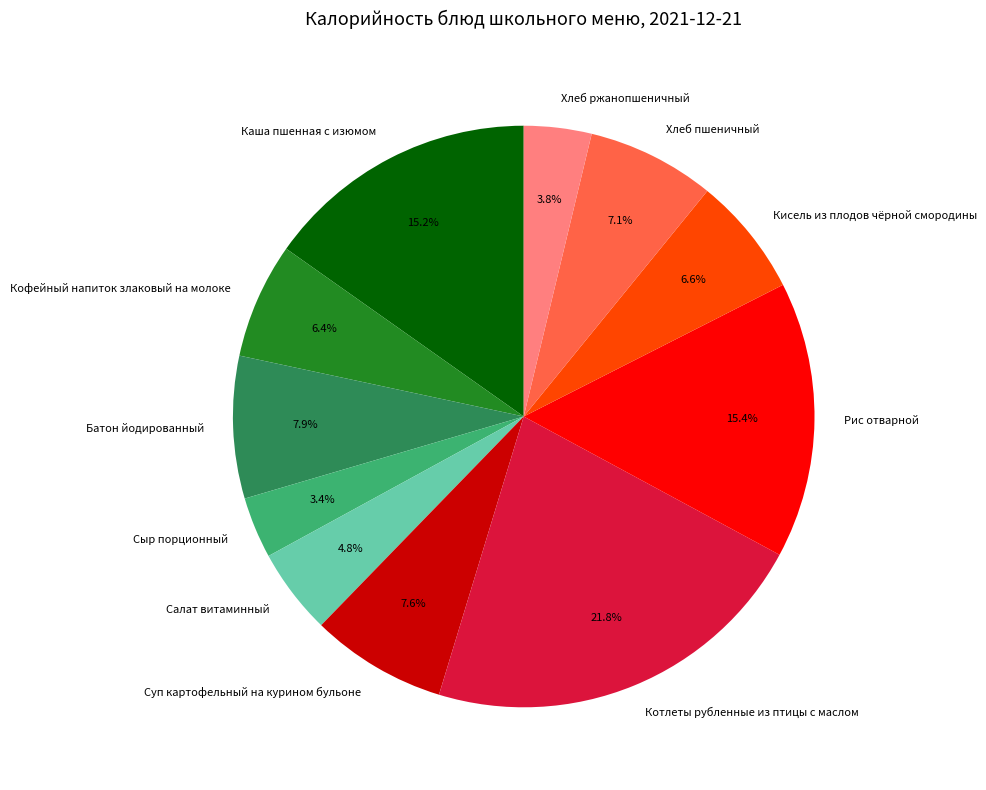

What is the total percentage of Рис отварной and Кофейный напиток злаковый на молоке?

21.8%